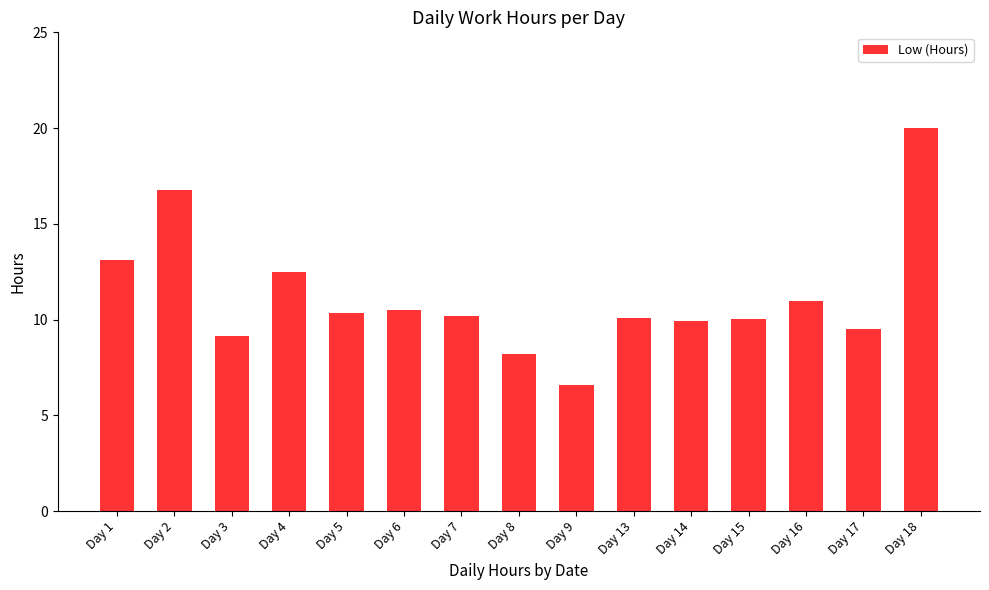

Which label corresponds to the smallest value in the chart?

Day 9